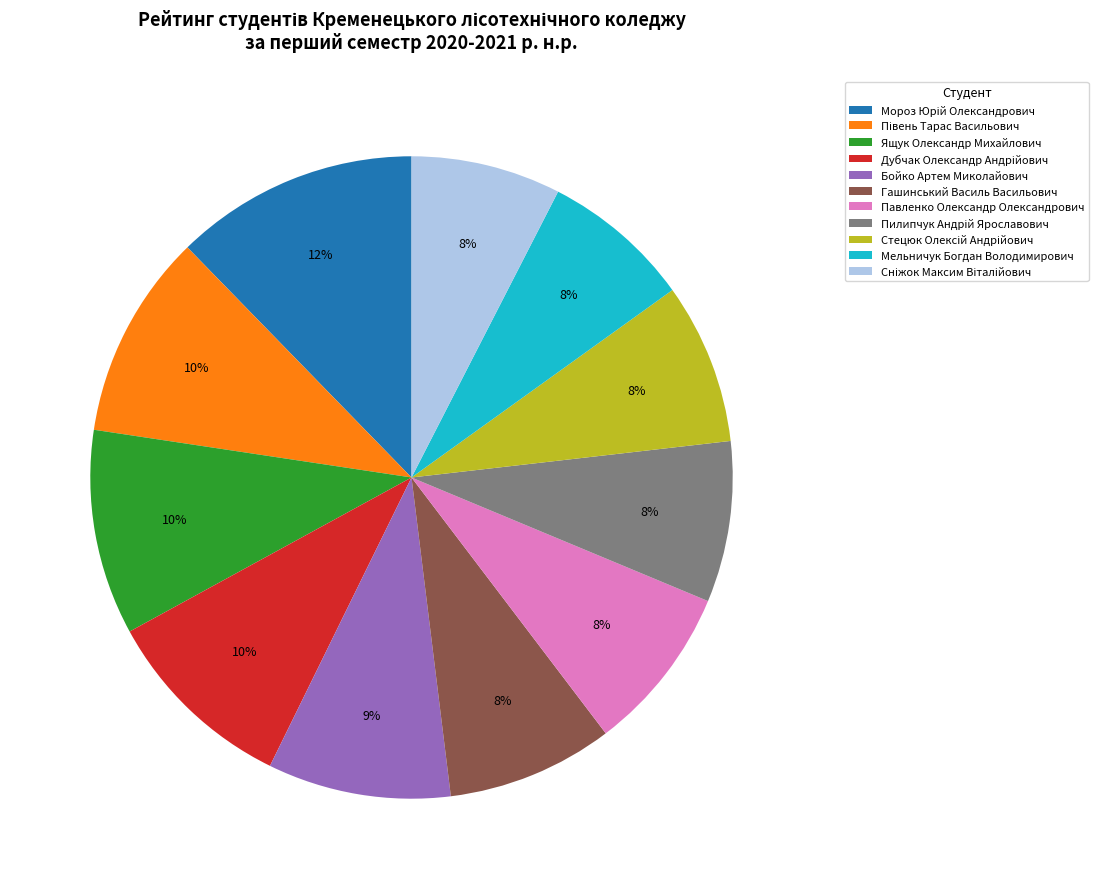

Count the number of slices in the pie.

11